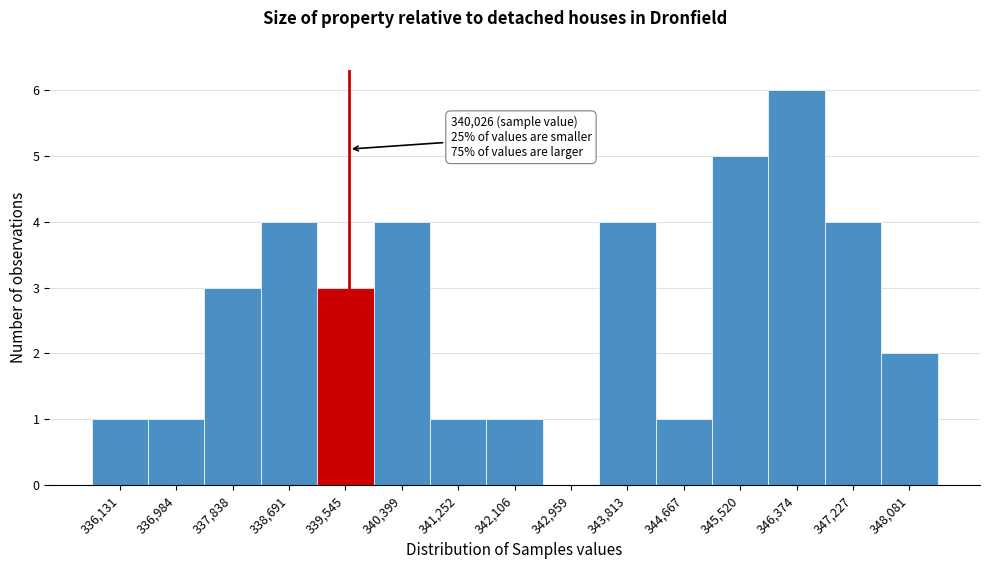

Reading left to right, transcribe all the data shown in this chart.

336,131=1	336,984=1	337,838=3	338,691=4	339,545=3	340,399=4	341,252=1	342,106=1	342,959=0	343,813=4	344,667=1	345,520=5	346,374=6	347,227=4	348,081=2